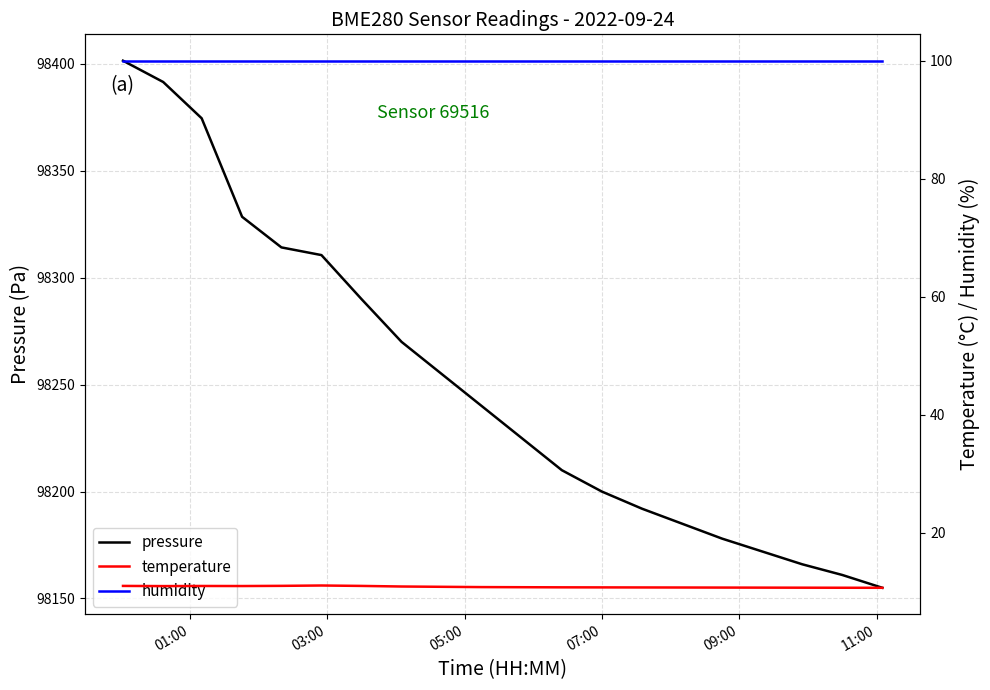

Which series has the largest range (max minus min)?

pressure